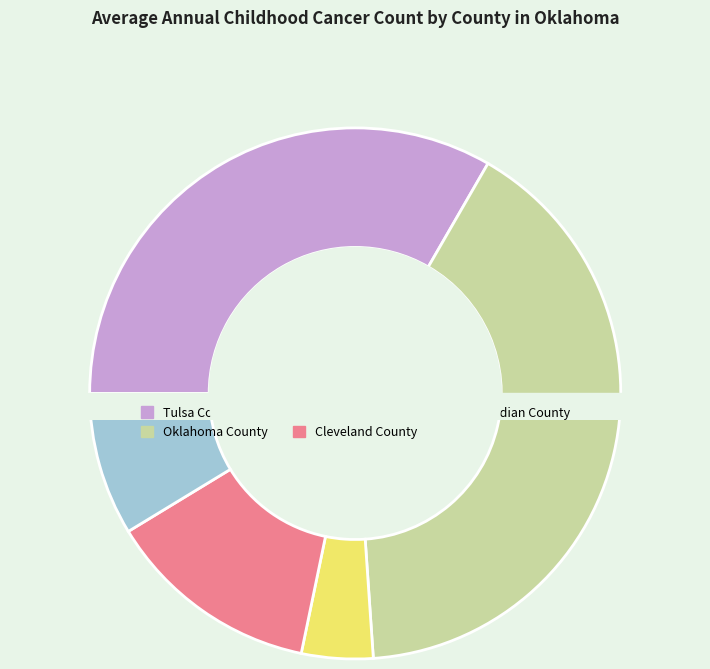

What percentage is the Comanche County slice, to the nearest percent?

4%